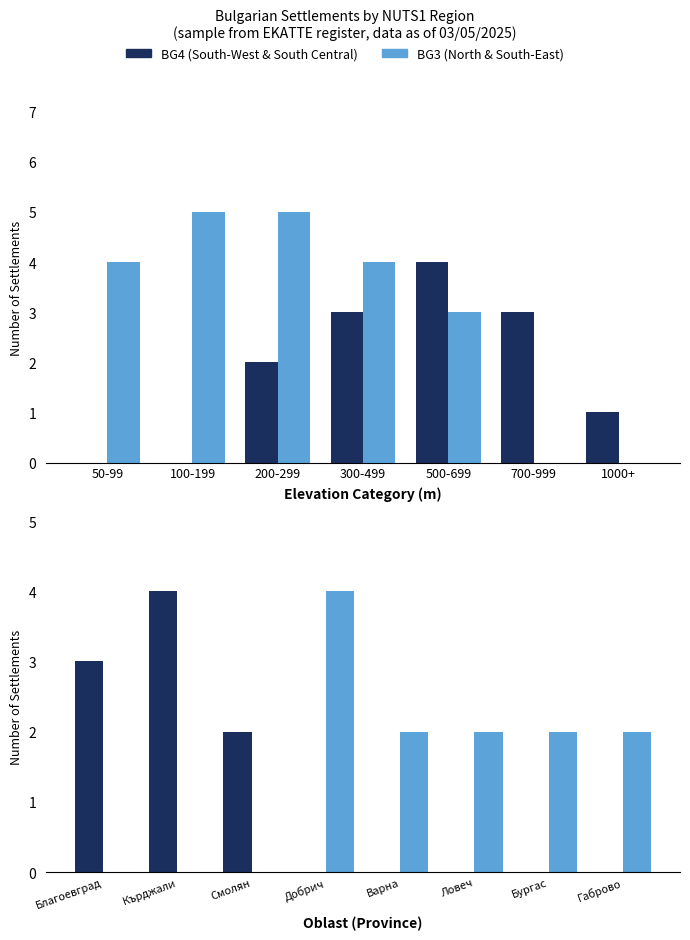

Does the chart contain stacked bars?

No